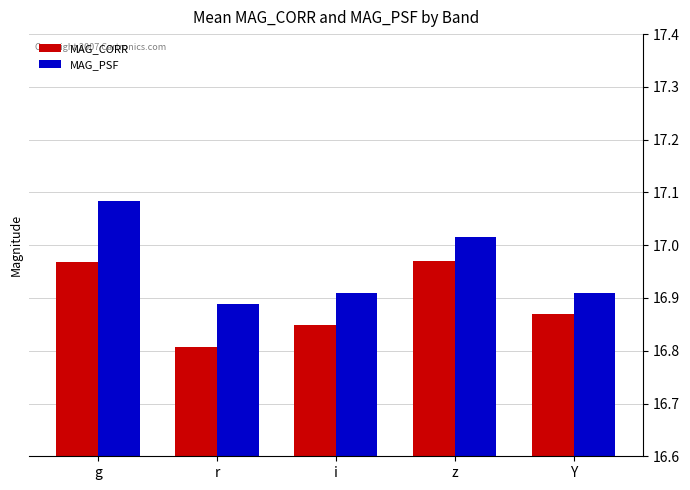

What position from the right is z?

2